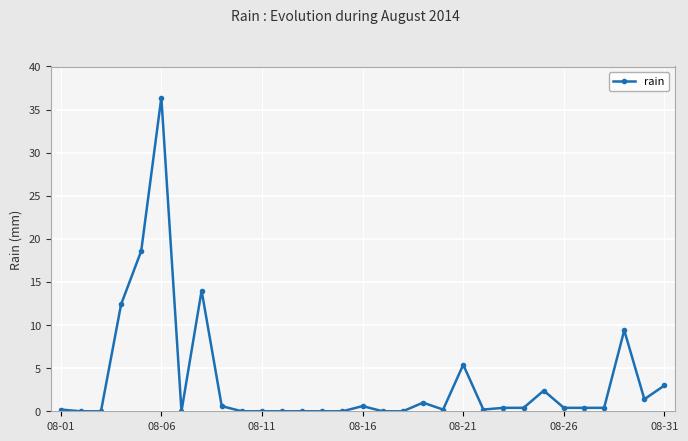

What is the greatest value displayed?

36.4